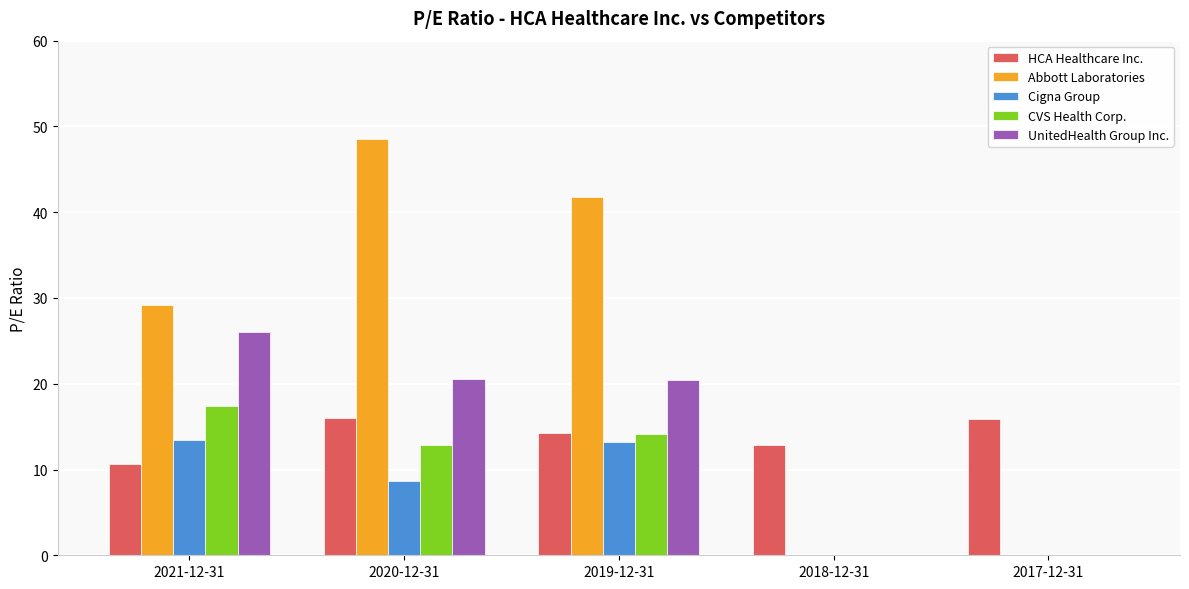

What is the total value across all series at 2017-12-31?

15.9